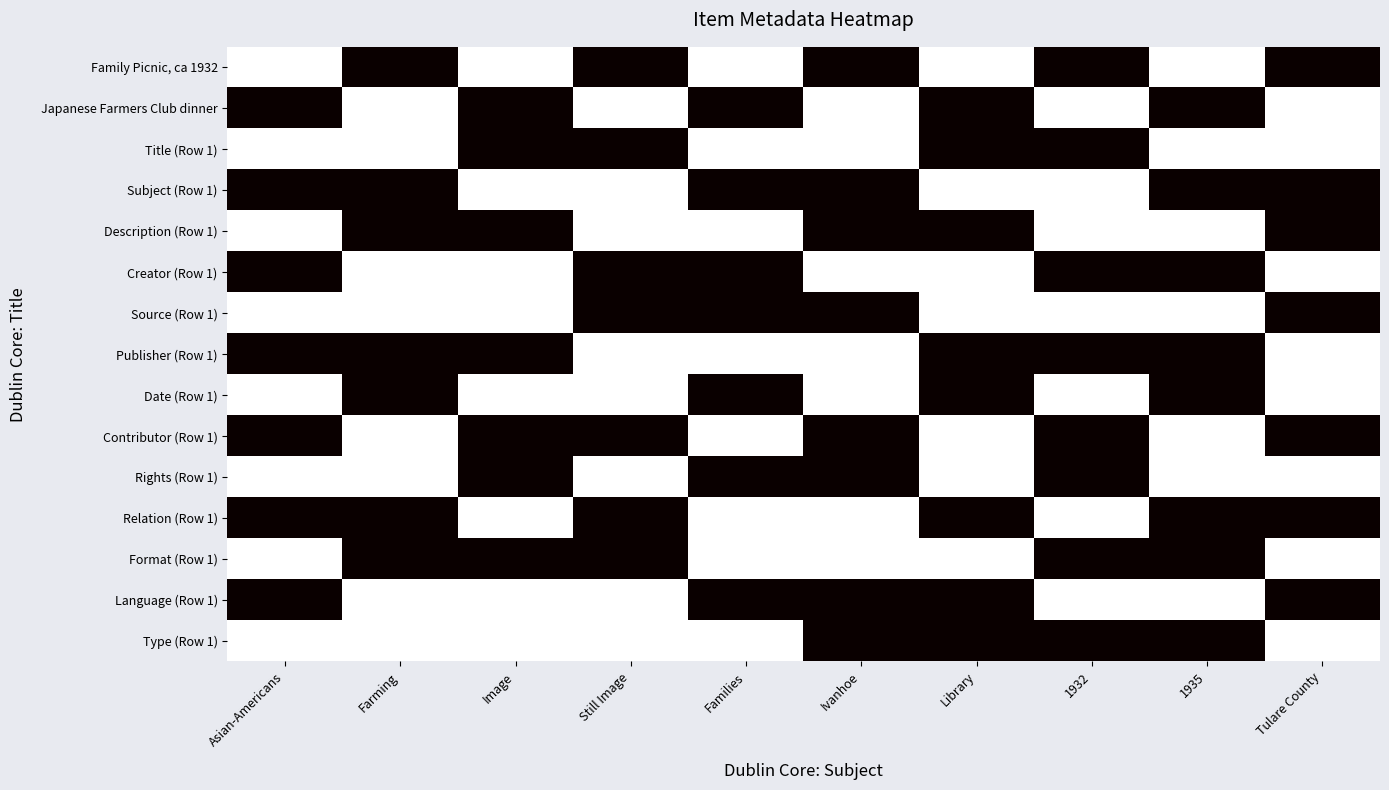

Between Ivanhoe and Families, which is larger?

Families